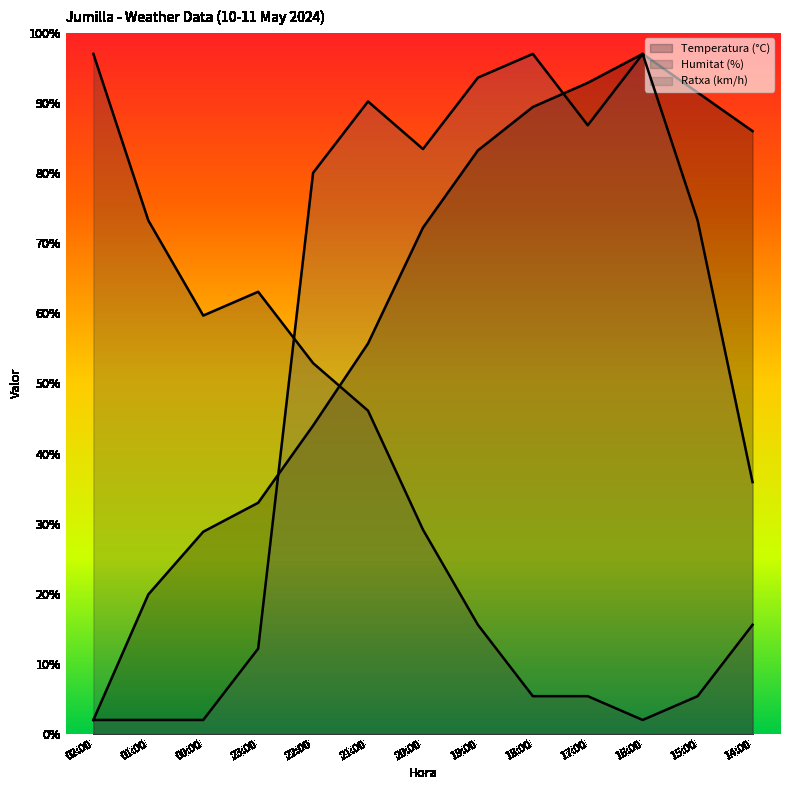

What is the label of the 1st point from the left?

02:00